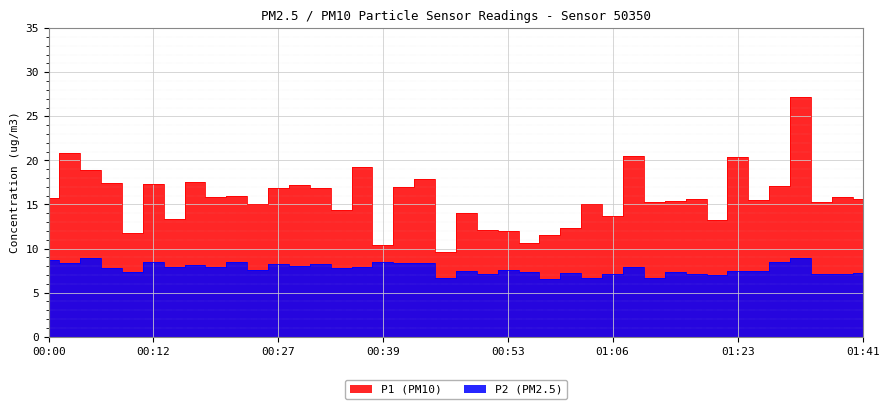

List the series in order of their overall mean, lowest first.

P2, P1